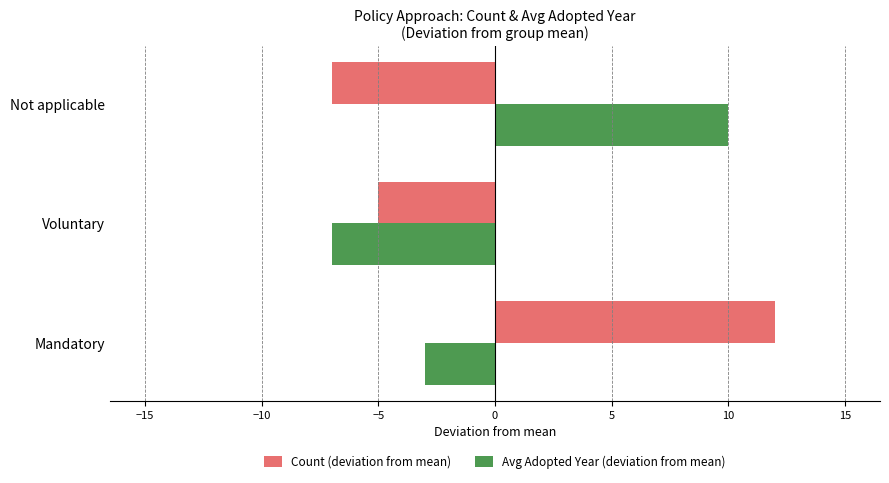

Rank the series at Voluntary from lowest to highest value.

Avg Adopted Year (deviation from mean), Count (deviation from mean)